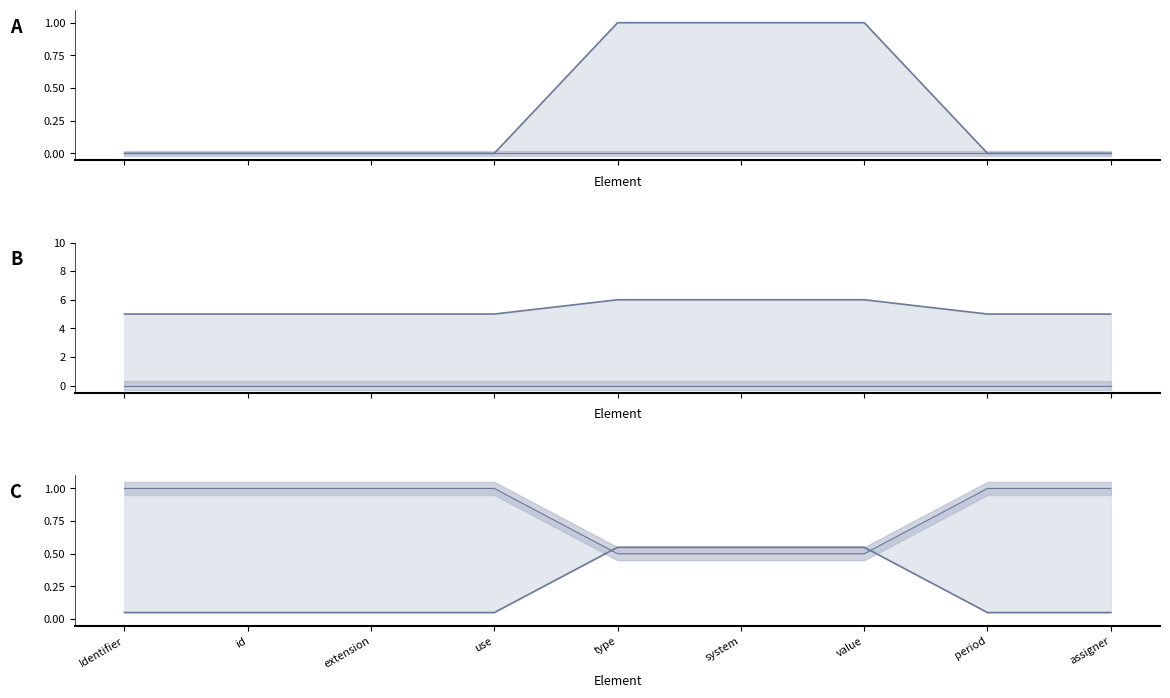

List the labels in order of value, smallest first.

Identifier, id, extension, use, period, assigner, type, system, value